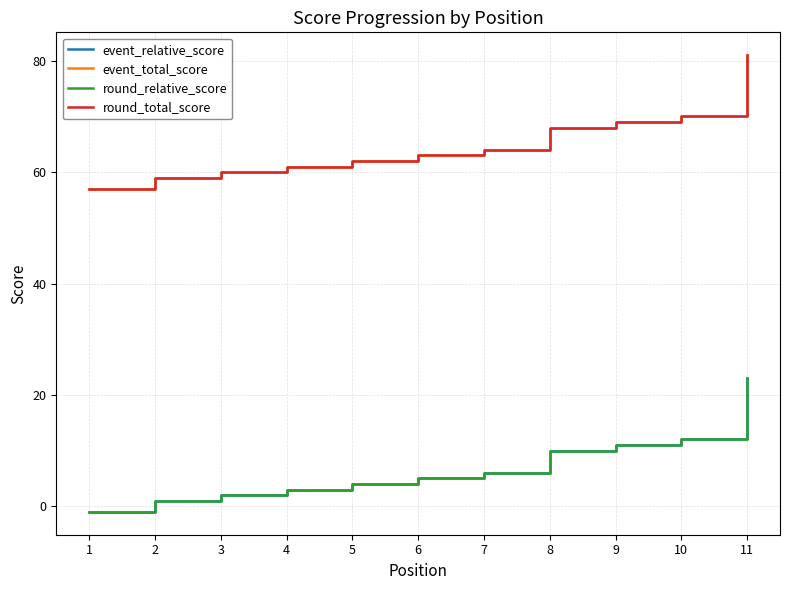

Is this an area chart (filled region under the line)?

No